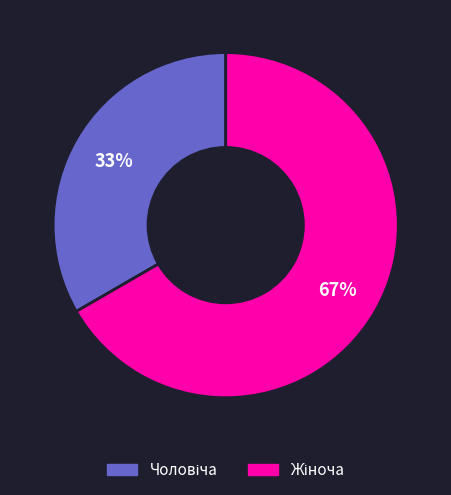

Is there a majority slice in this chart?

Yes